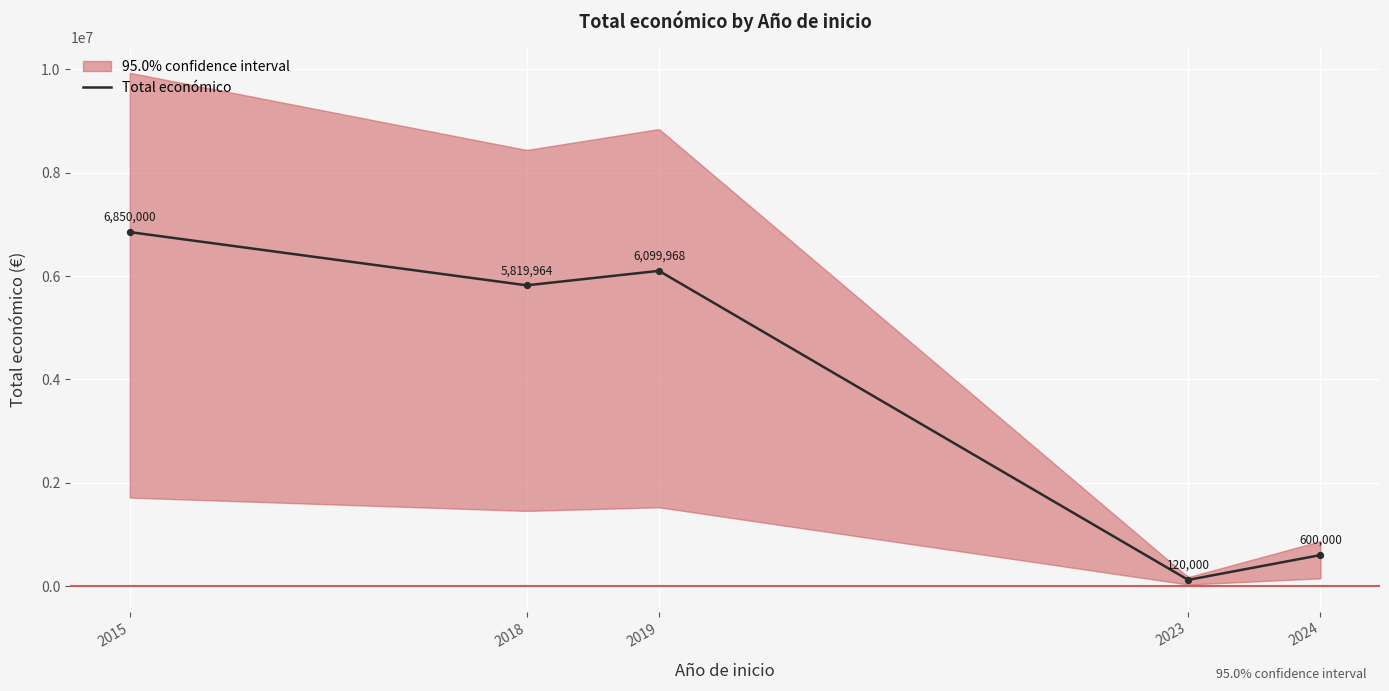

Which has a higher value, 2015 or 2019?

2015